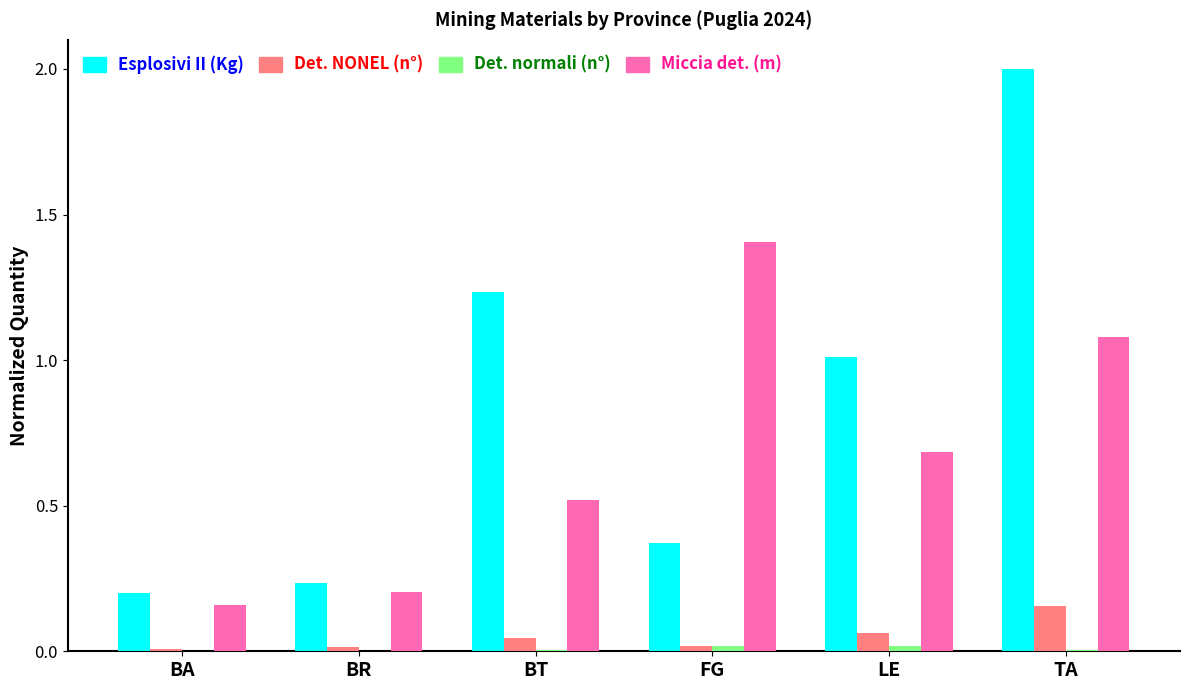

Does the chart contain stacked bars?

No